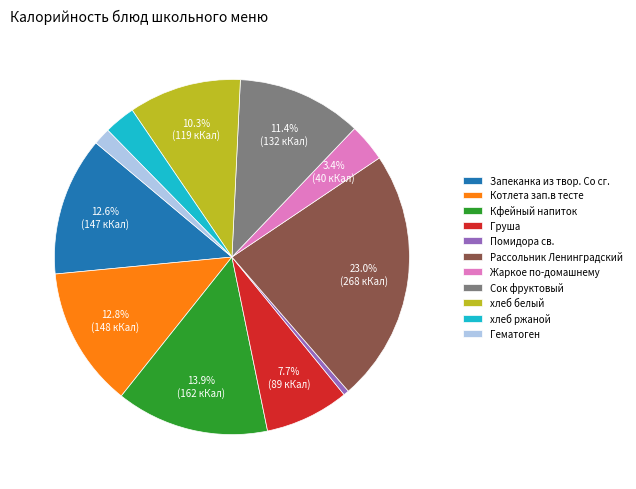

How many slices are in this pie chart?

11